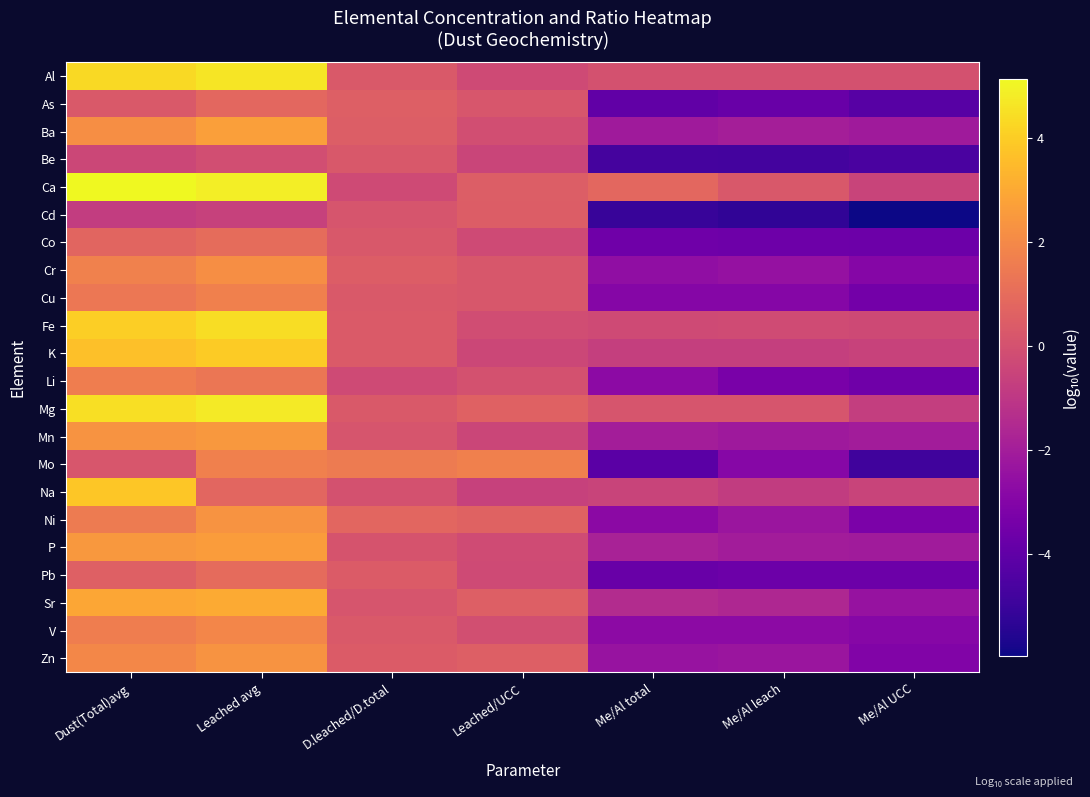

What is the greatest value displayed?

5.1